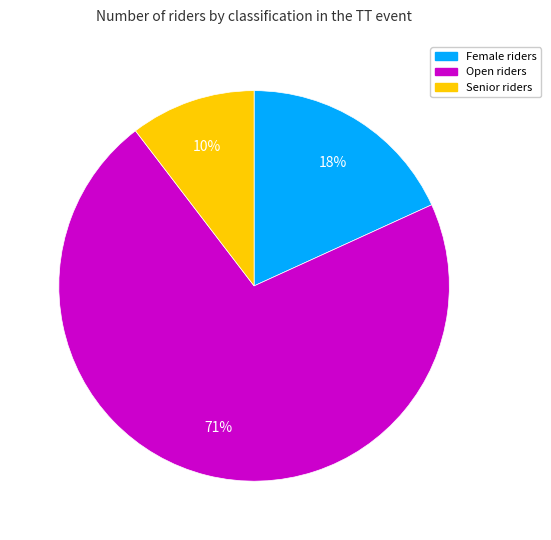

Do Female and Open together represent more than half of the pie?

Yes